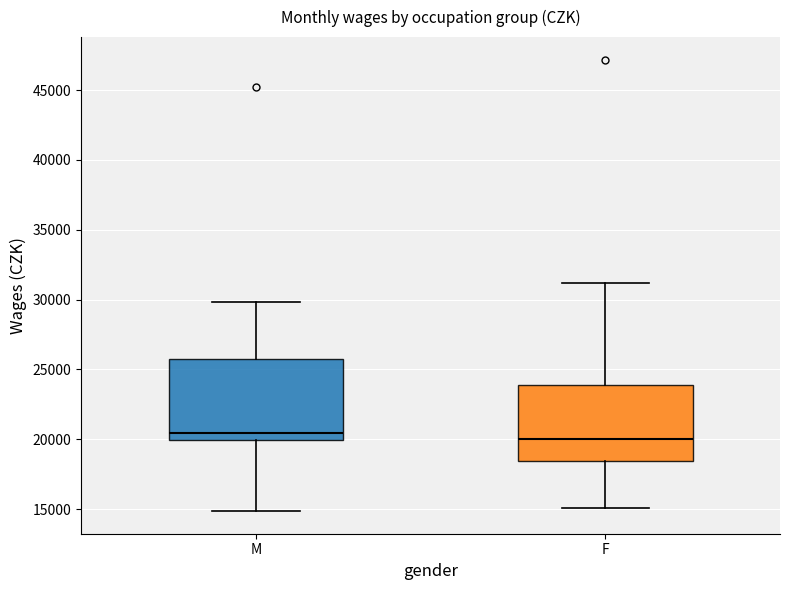

Reading left to right, transcribe this box plot: for each box, give where its median line is, the range the box spans, and where its two whiskers end, as read against the y-axis. The values are not printed on the chart, so give them approximately, as read against the axis.

M: median 20500, box 20000 to 25500, whiskers 15000 to 30000
F: median 20000, box 18500 to 24000, whiskers 15000 to 31000